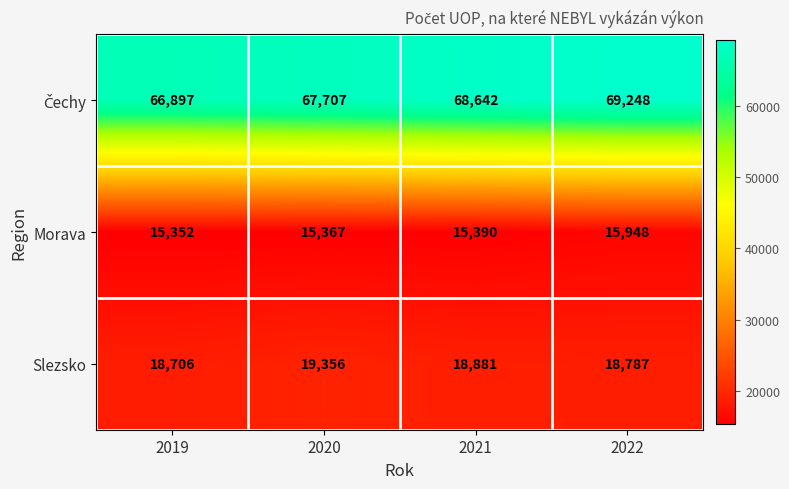

Where does the Slezsko series first go above 18881?

2020